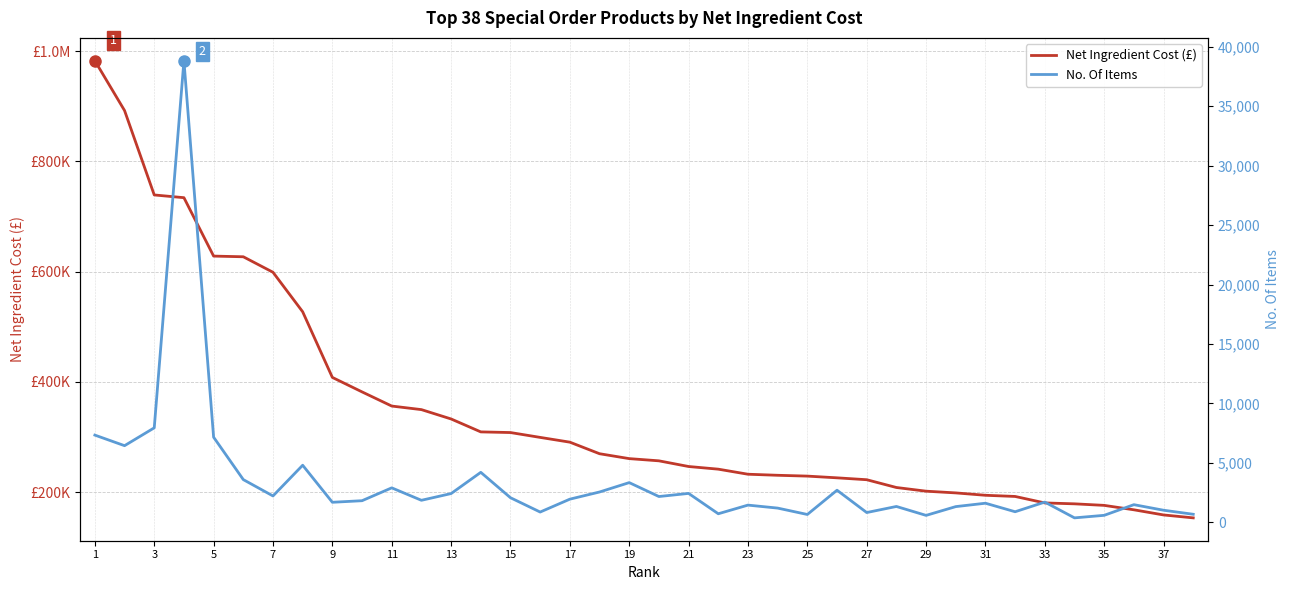

True or false: No. Of Items has more than 0 points higher than both neighbors.

True